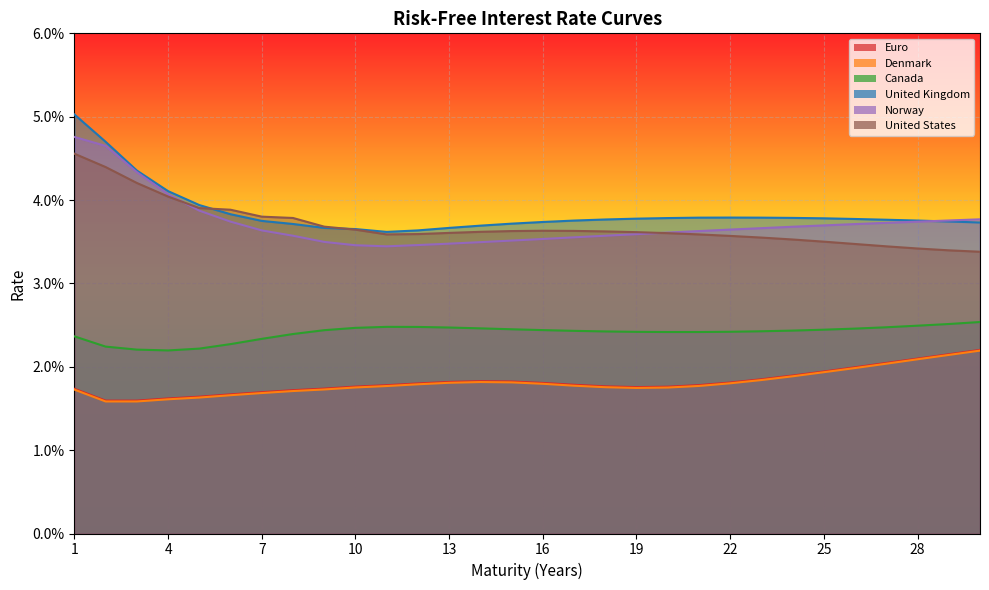

True or false: United Kingdom and Denmark intersect in this chart.

False